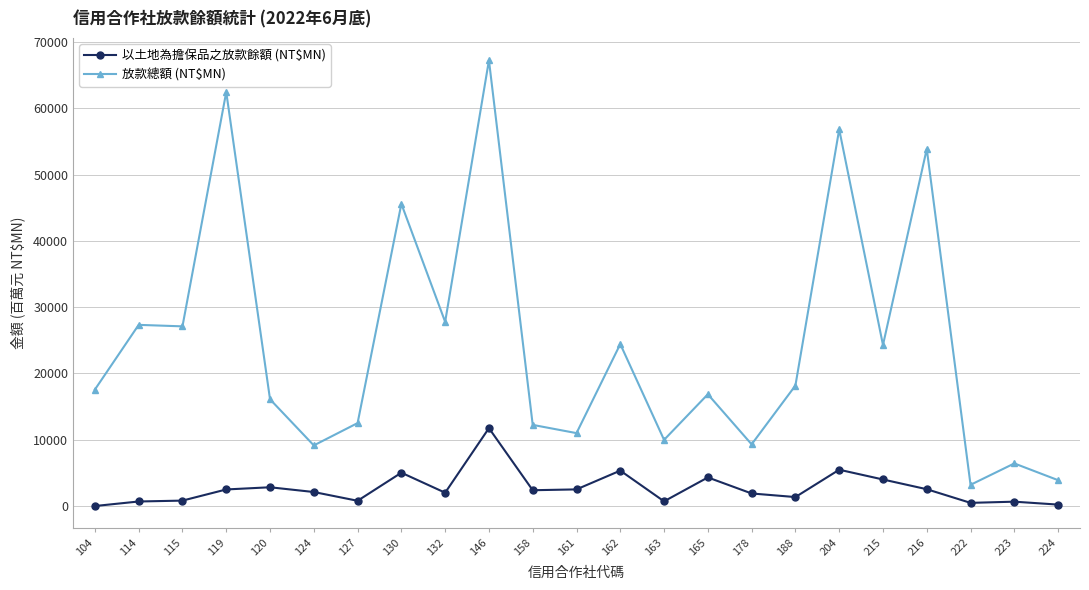

Count the number of data series in this chart.

2